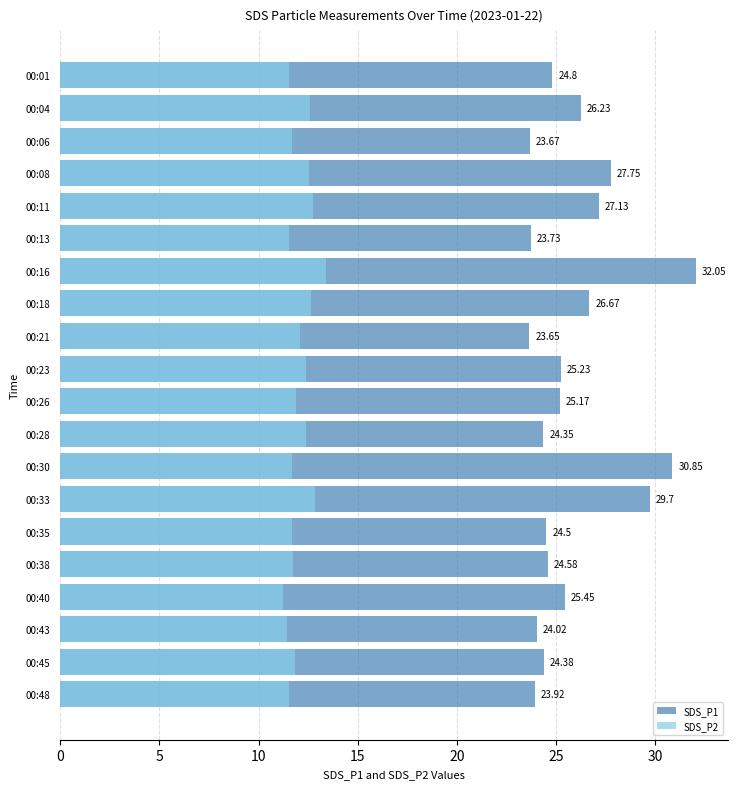

What is the minimum value shown in the chart?

11.2